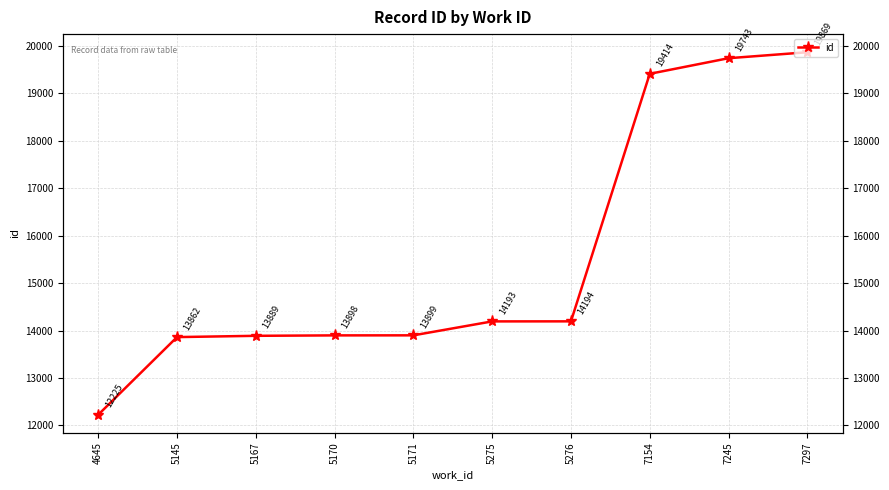

Which has a higher value, 5170 or 5145?

5170